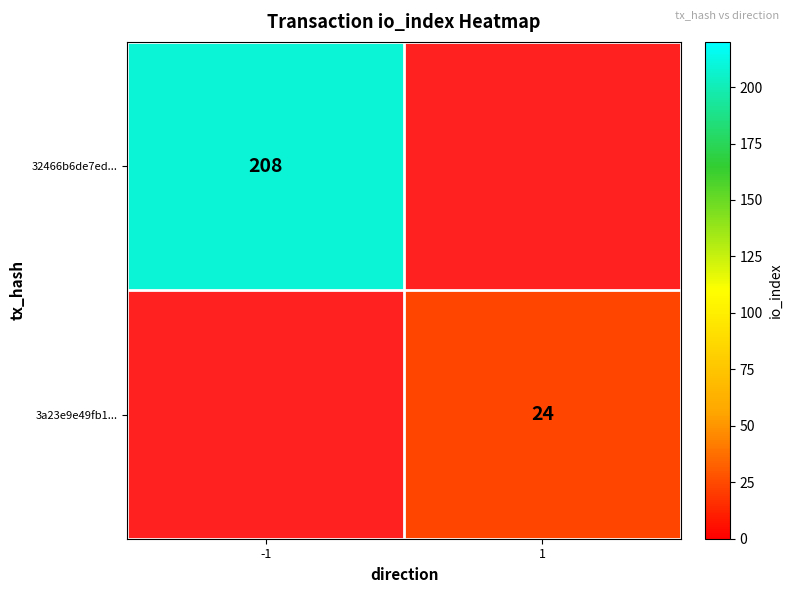

Is it true that 3a23e9e49fb1... equals 12 at 1?

False